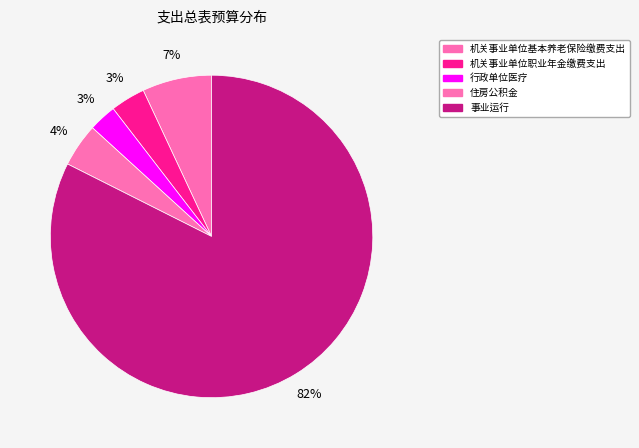

Which slice is the smallest?

行政单位医疗